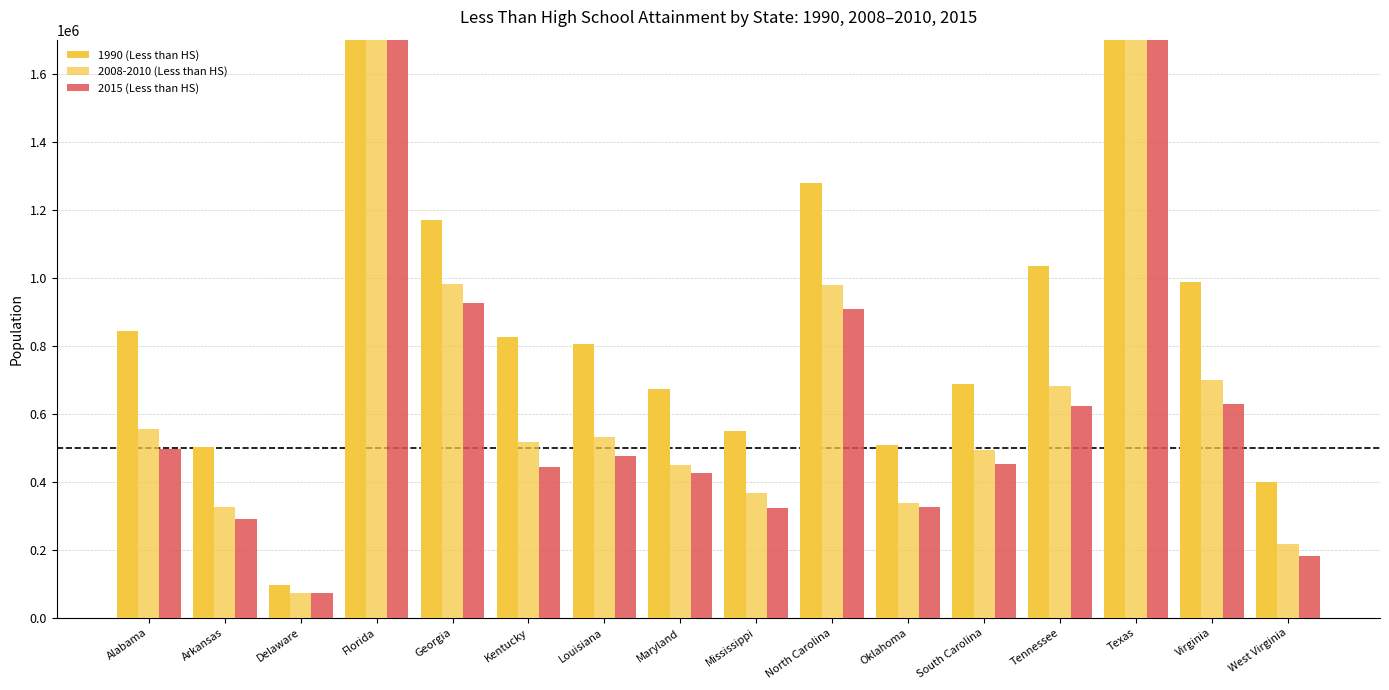

Which category has the lowest value in the 2008-2010 (Less than HS) series?

Delaware